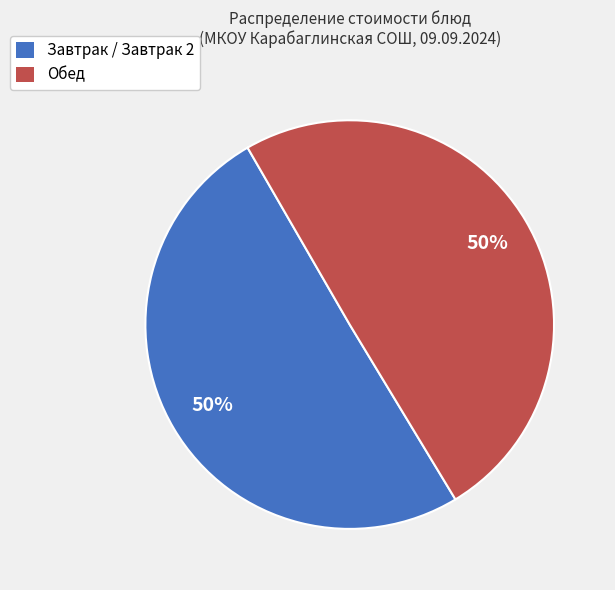

How many slices are in this pie chart?

2